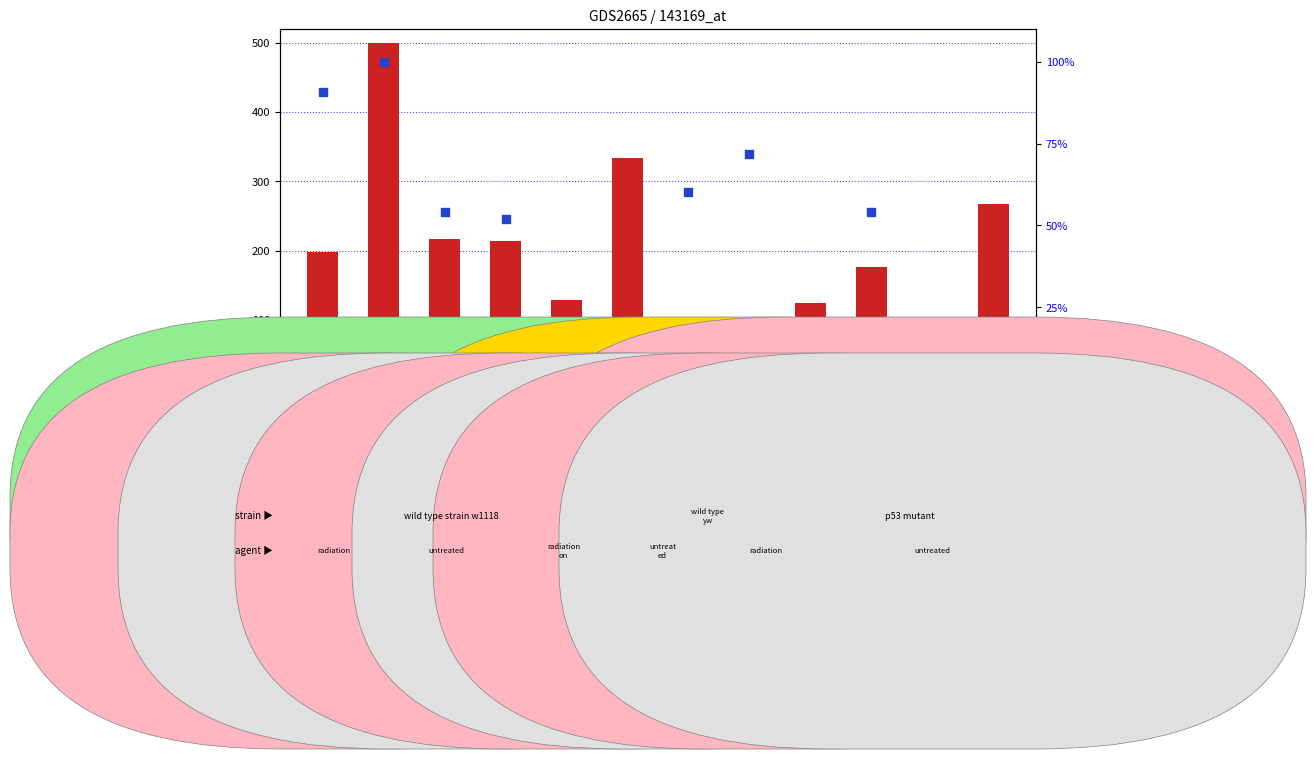

Which series contains the highest Y value?

count